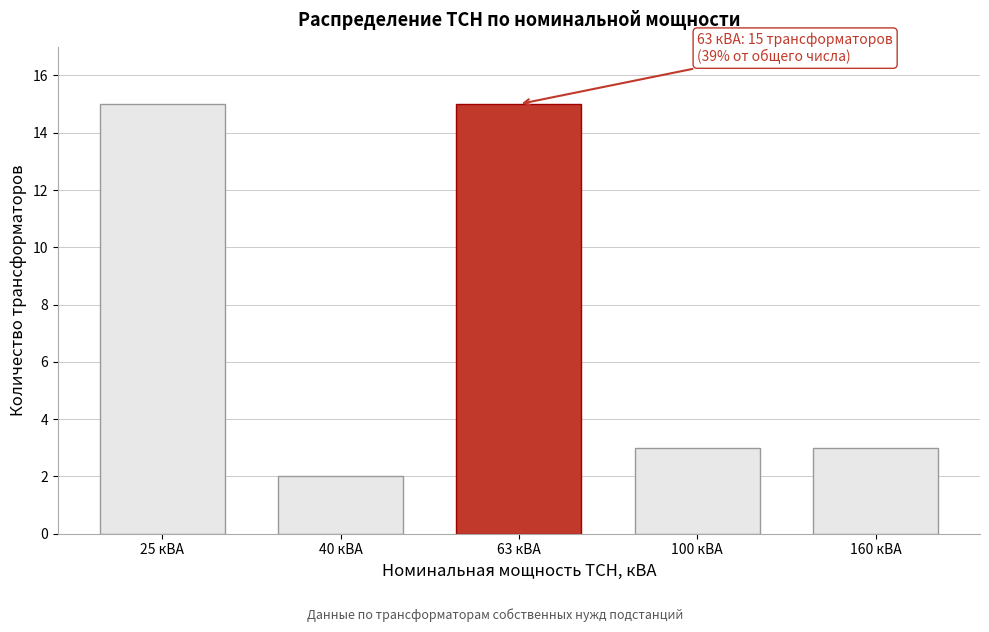

Reading left to right, what are all the values shown in this chart?

15	2	15	3	3